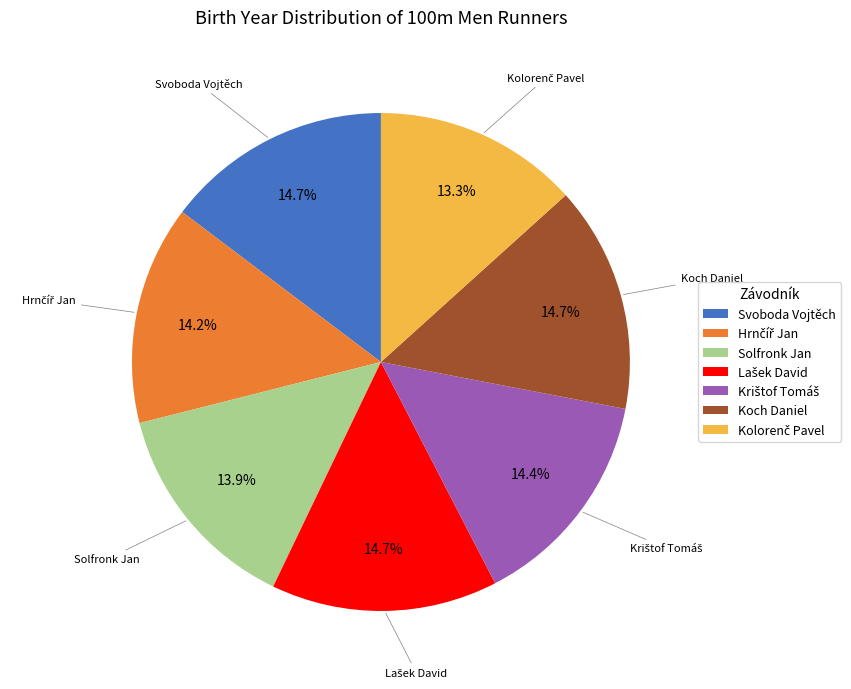

How many slices are in this pie chart?

7